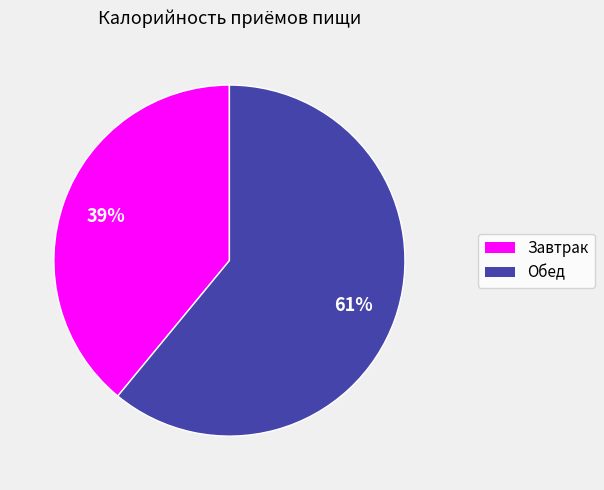

What is the smallest slice in the pie chart?

Завтрак